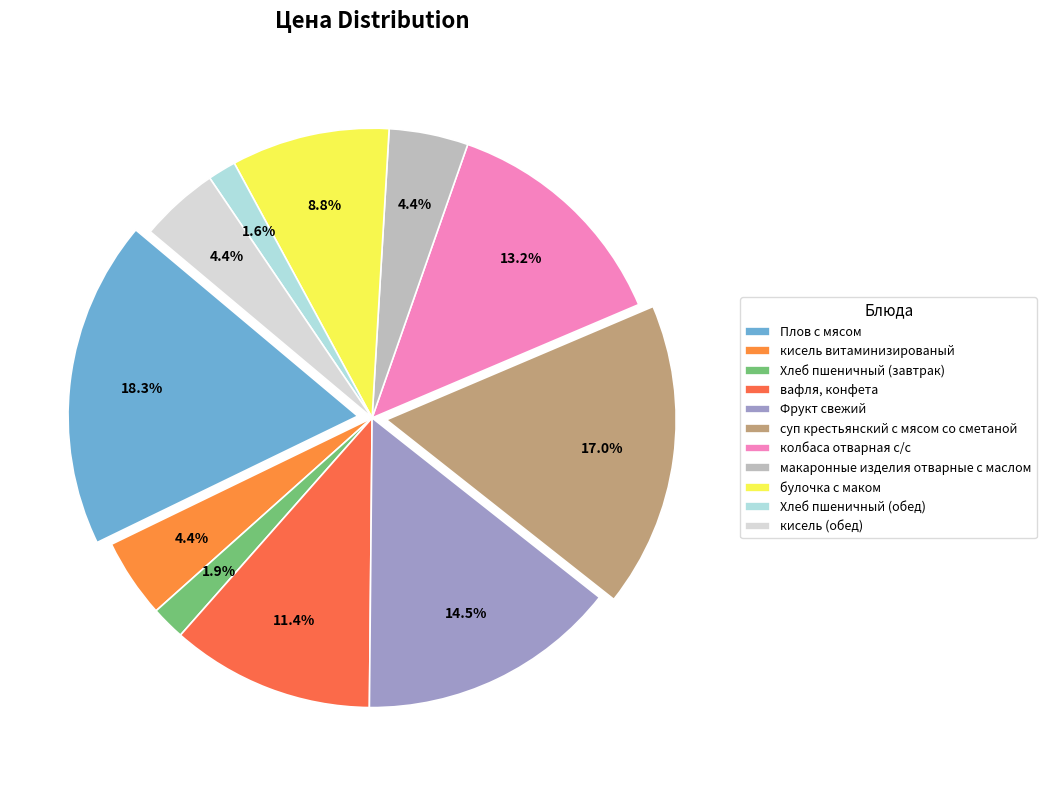

Which slice is the smallest?

Хлеб пшеничный (обед)